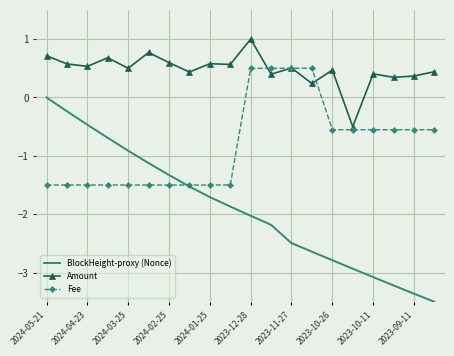

True or false: Amount and BlockHeight-proxy (Nonce) intersect in this chart.

False